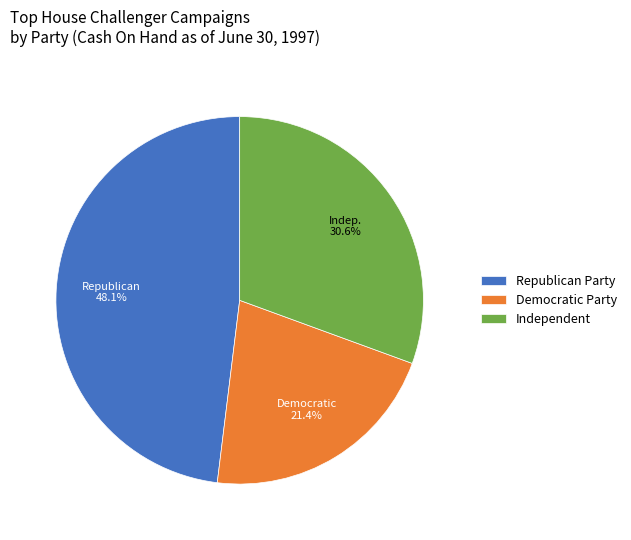

How many slices are in this pie chart?

3